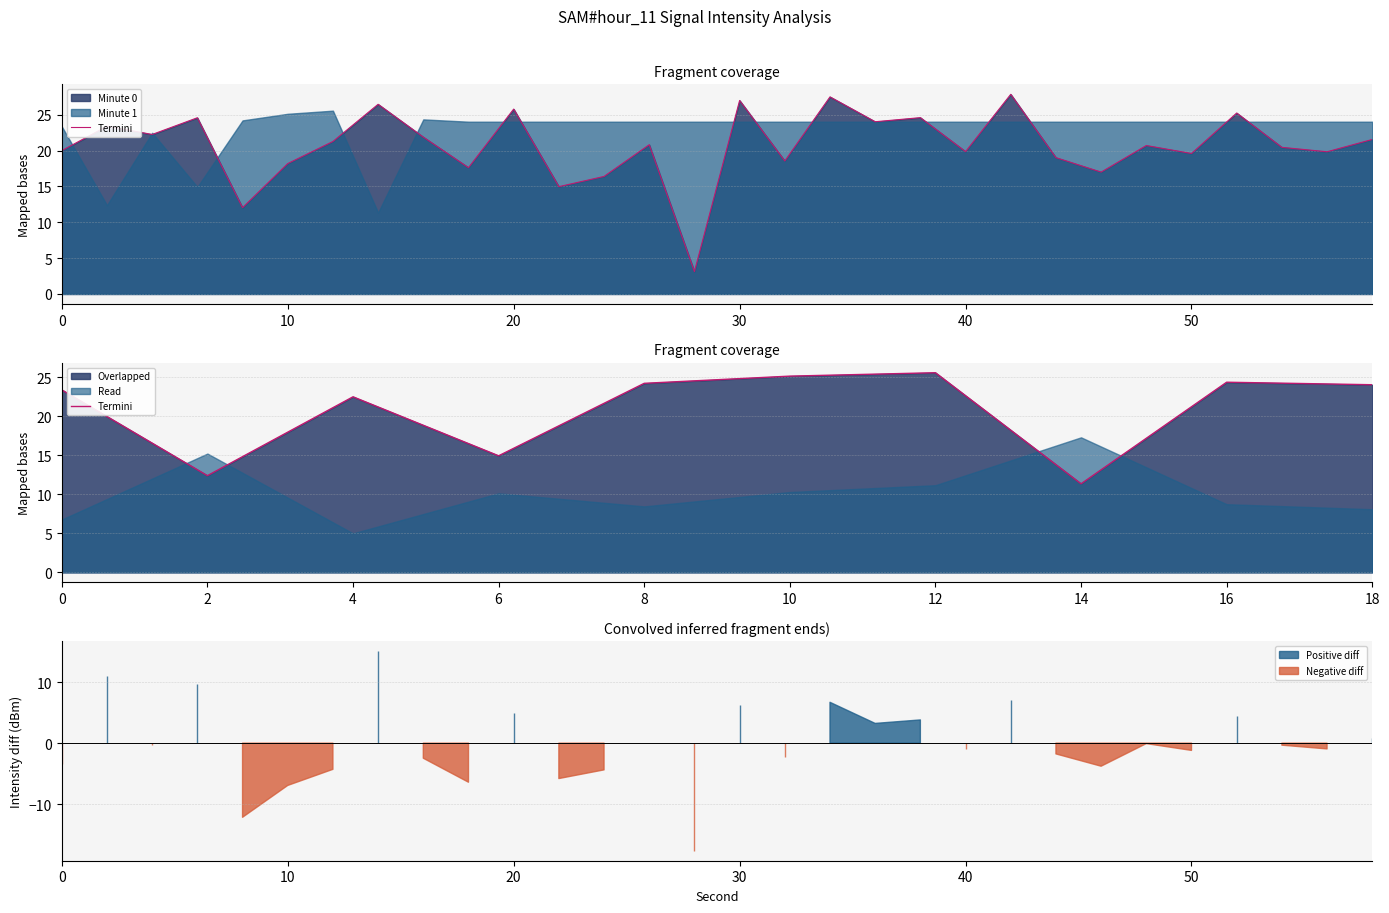

How many values are below 24?

5